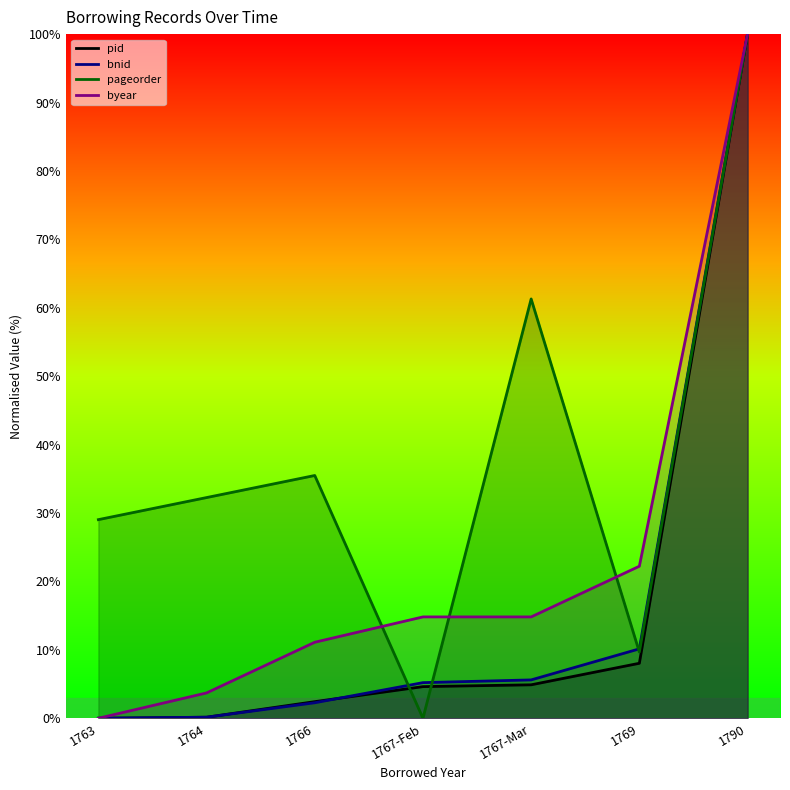

What is the total value across all series at 1767-Mar?

86.6